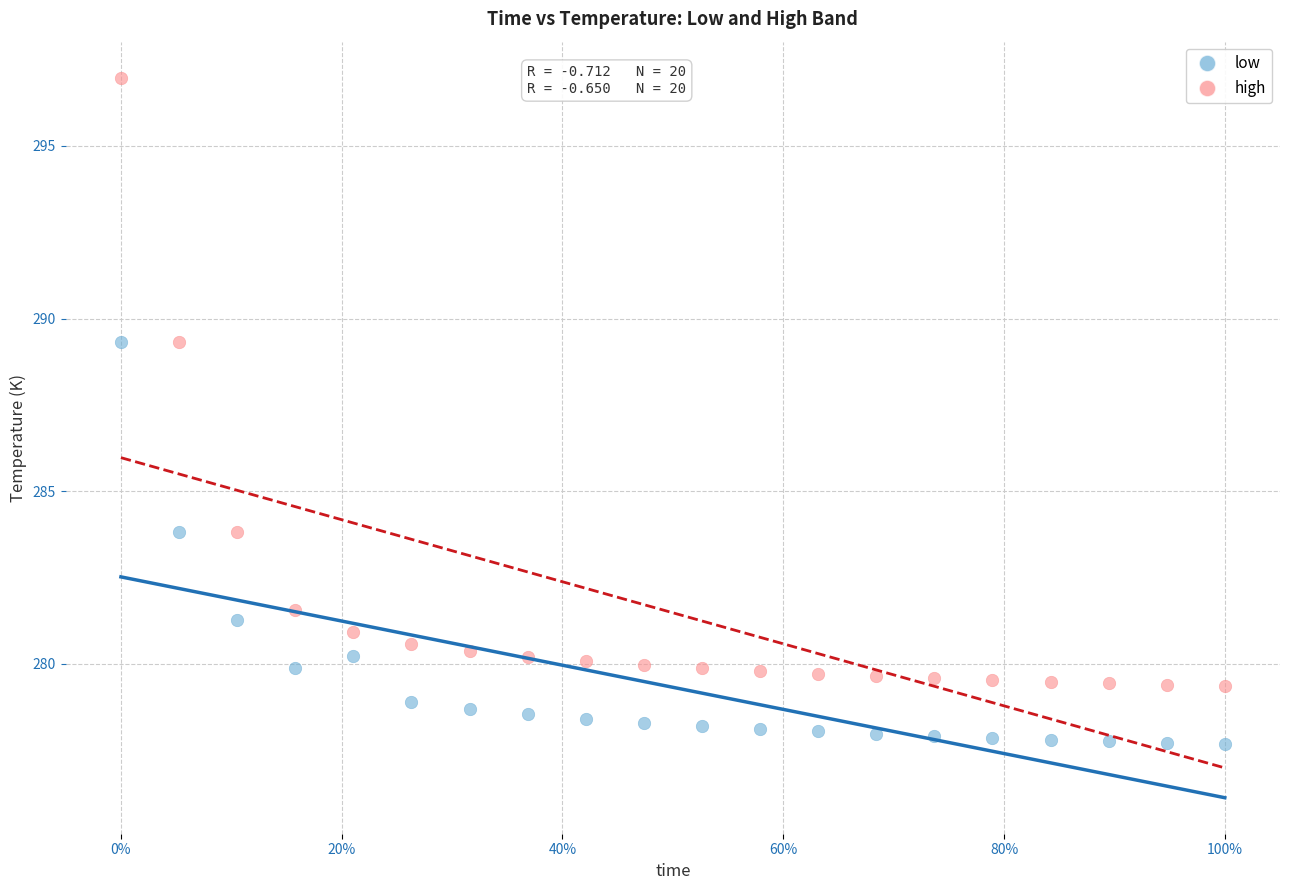

Across all data points, what is the range of Y values (max minus min)?

19.3